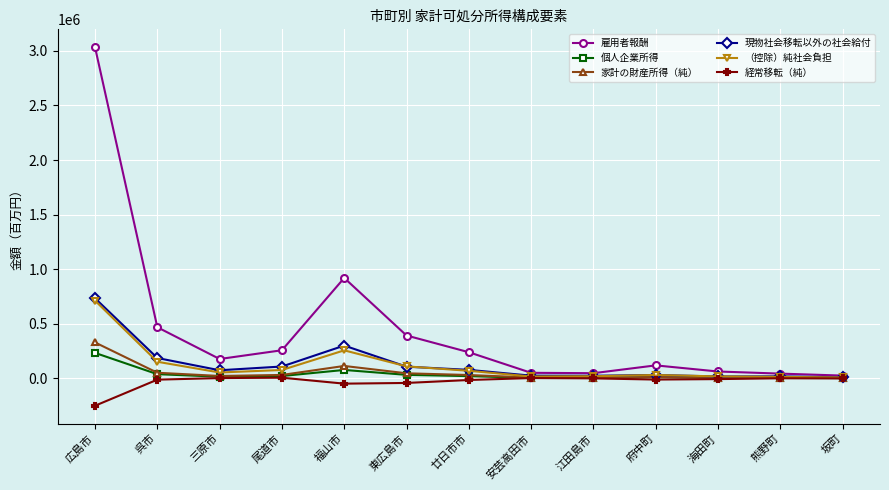

What is the label of the 12th point from the right?

呉市